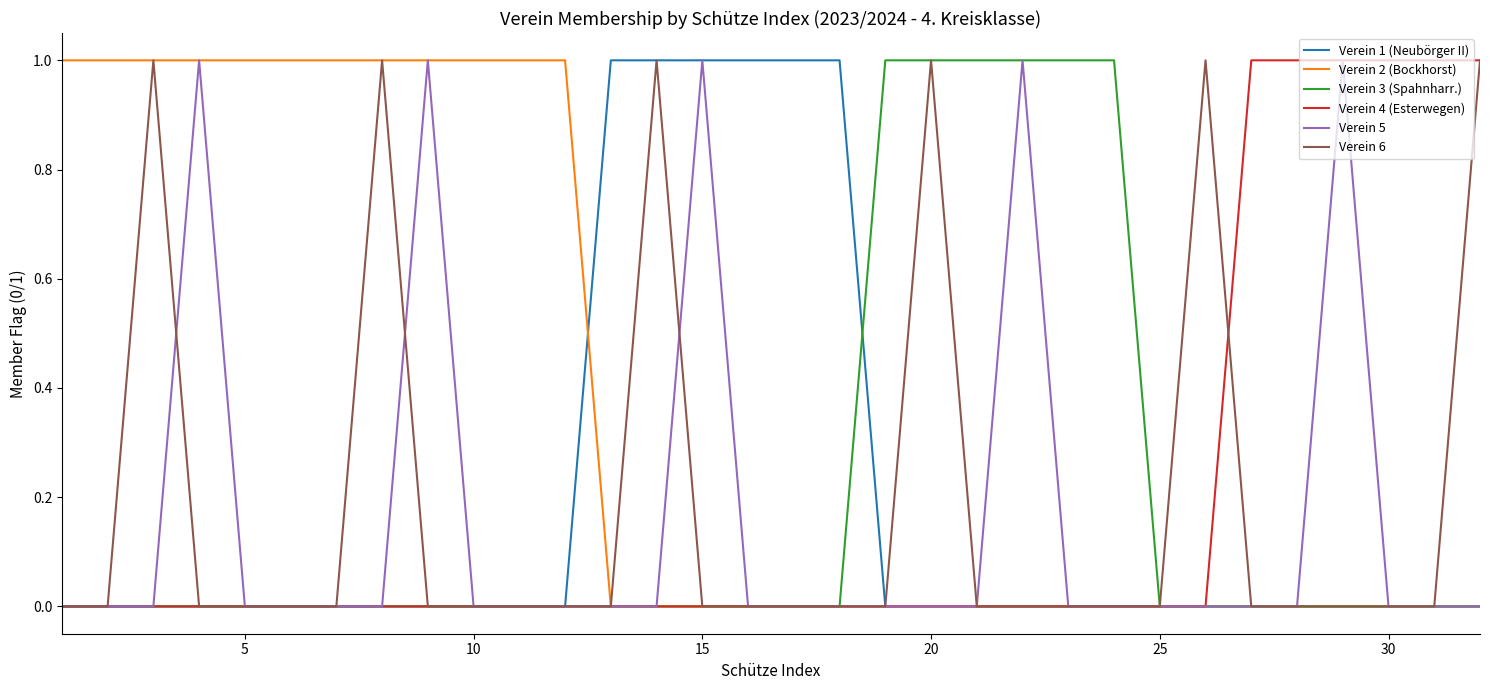

Which series has the largest total across all categories?

Verein 2 (Bockhorst)